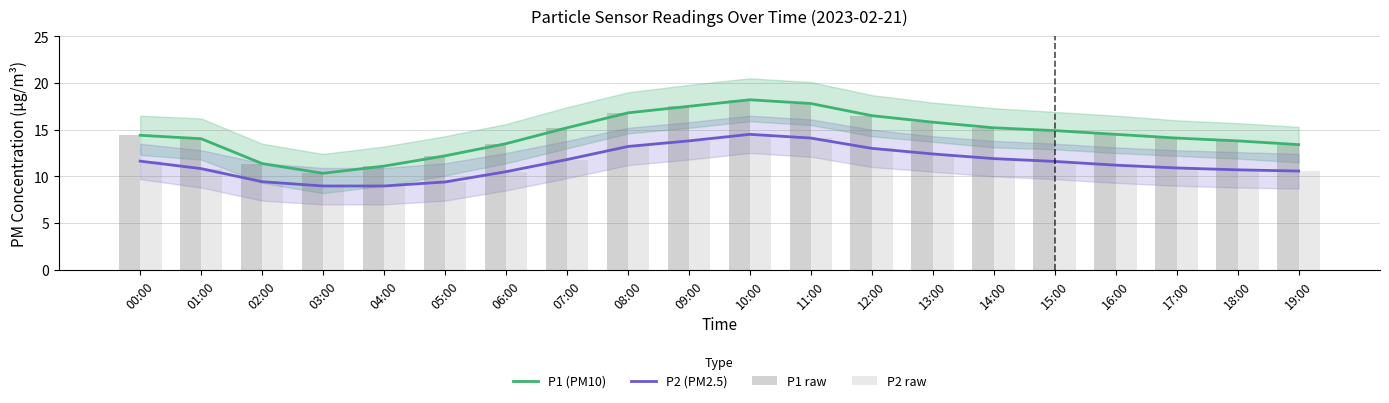

Are the bars grouped side by side (vs. stacked)?

Yes